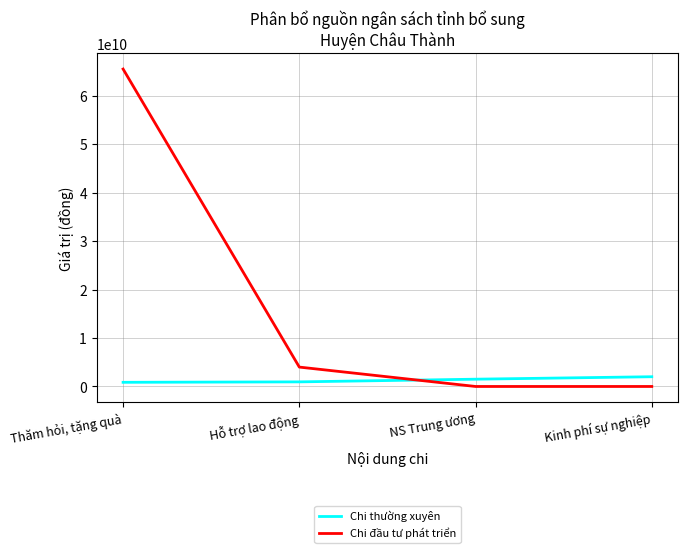

Between which two adjacent categories do Chi đầu tư phát triển and Chi thường xuyên first intersect?

Hỗ trợ lao động and NS Trung ương